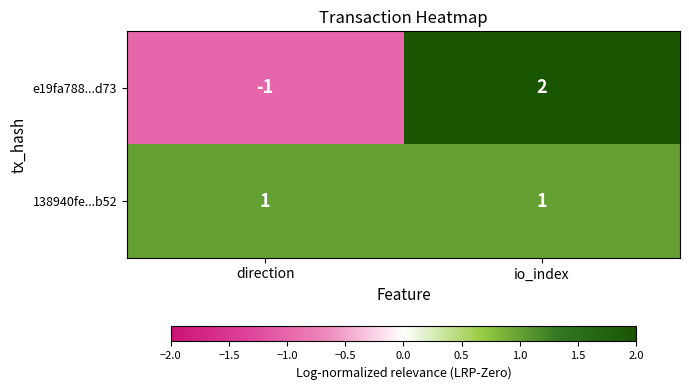

Which label corresponds to the largest value in the chart?

io_index